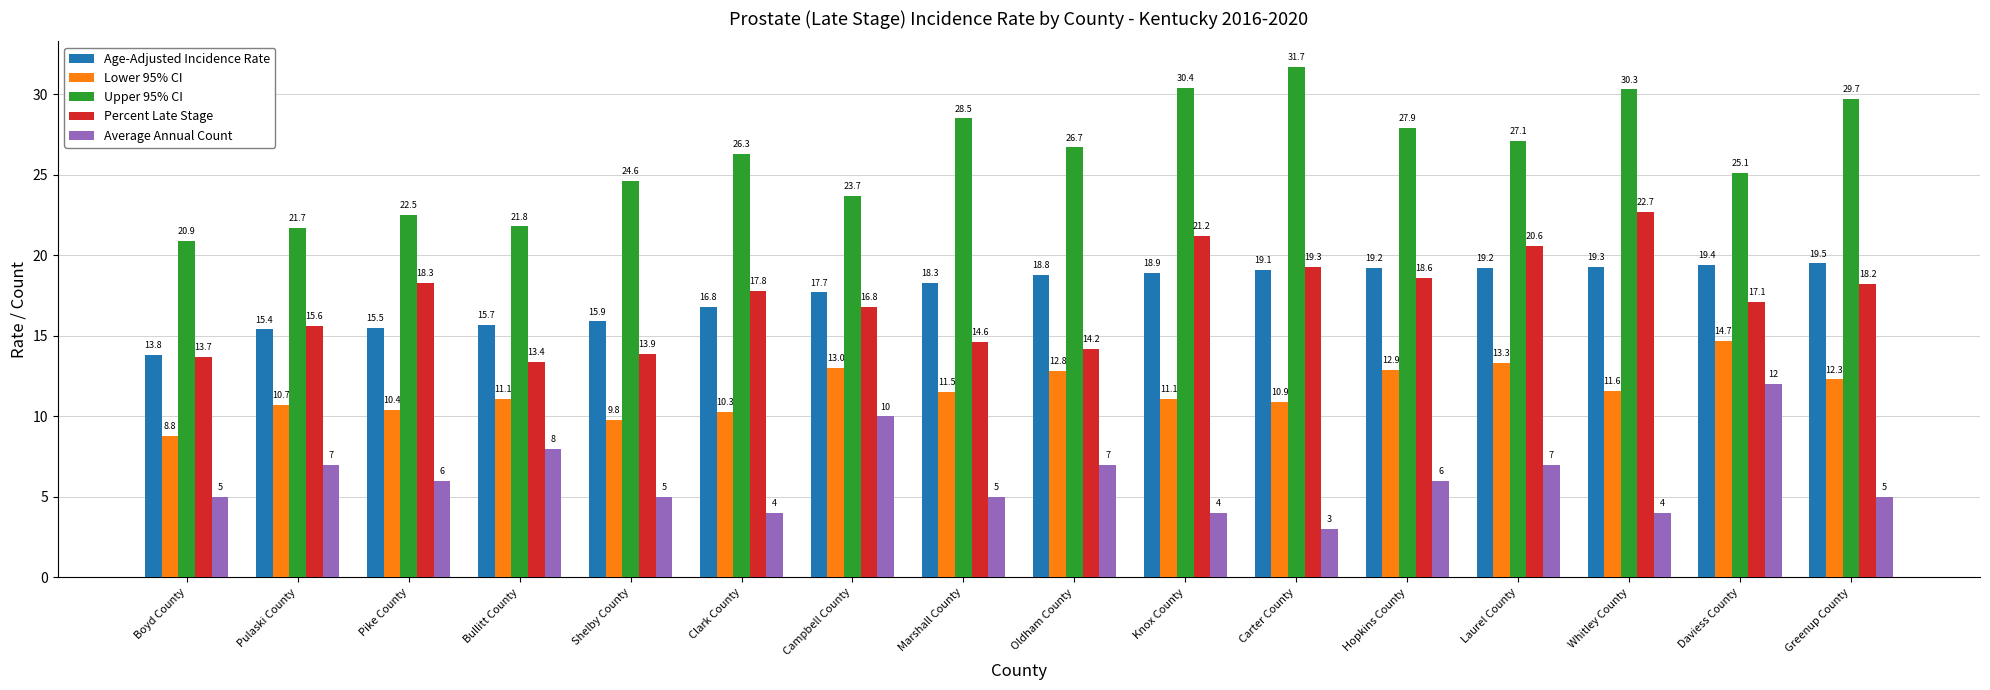

What are all the series names shown in the legend?

Age-Adjusted Incidence Rate, Lower 95% CI, Upper 95% CI, Percent Late Stage, Average Annual Count